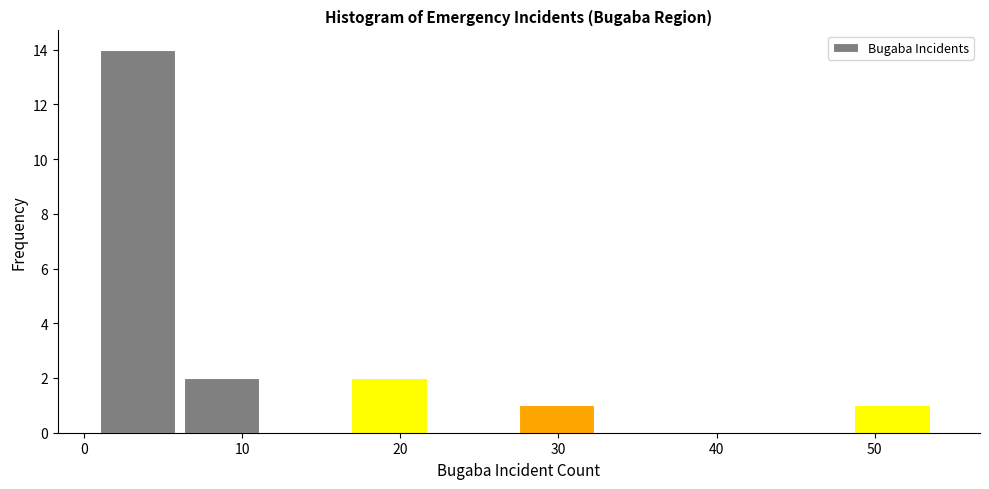

Reading left to right, list every bar in this chart as the range it spans on the x-axis followed by its height. Neither the bar edges nor the heights are printed on the chart, so give them approximately, as read against the axes.

1.0 to 6.3: 14
6.3 to 11.6: 2
11.6 to 16.9: 0
16.9 to 22.2: 2
22.2 to 27.5: 0
27.5 to 32.8: 1
32.8 to 38.1: 0
38.1 to 43.4: 0
43.4 to 48.7: 0
48.7 to 54.0: 1